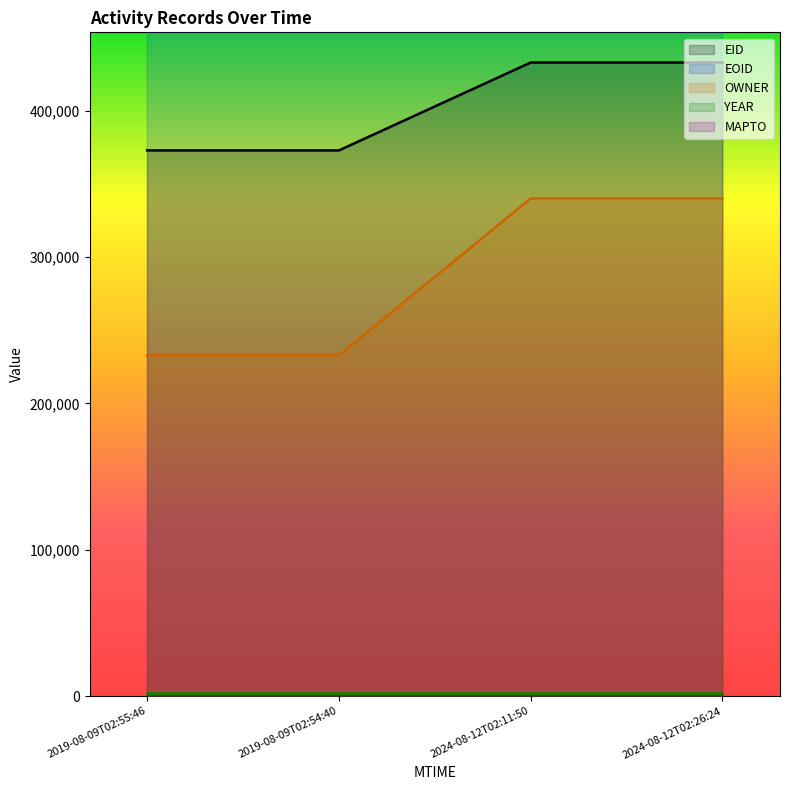

How many lines are shown in the chart?

3